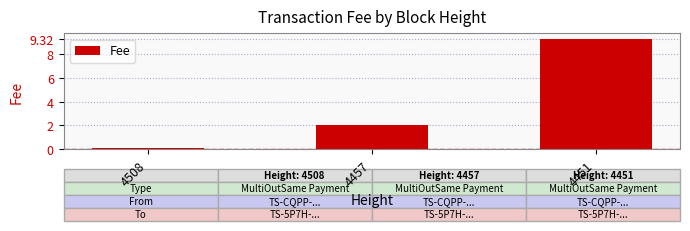

At which label does the data first exceed 2?

4457